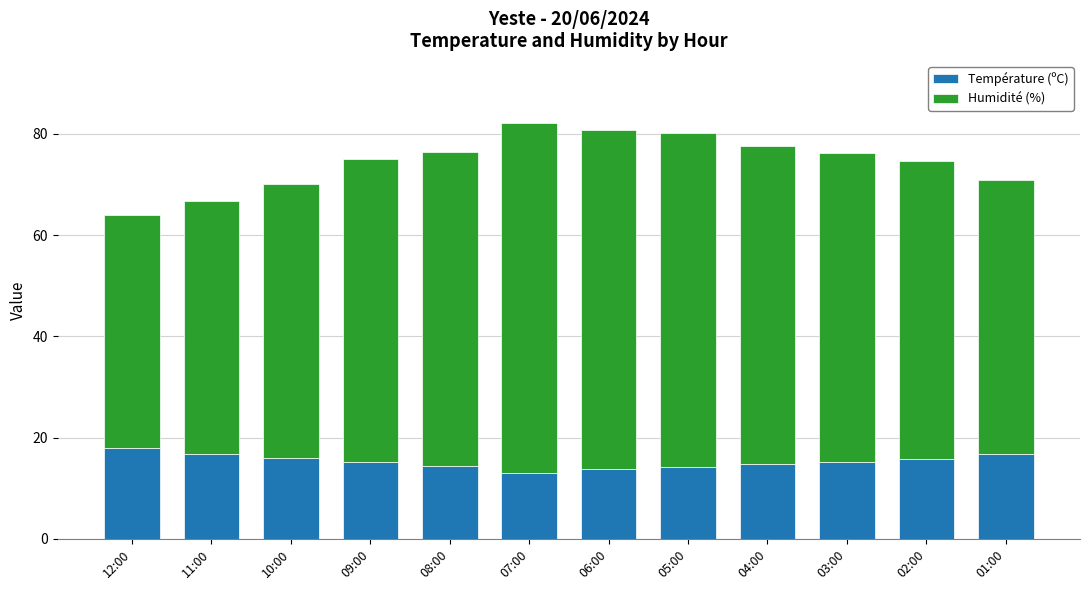

What is the sum of all Température (ºC) values?

183.7